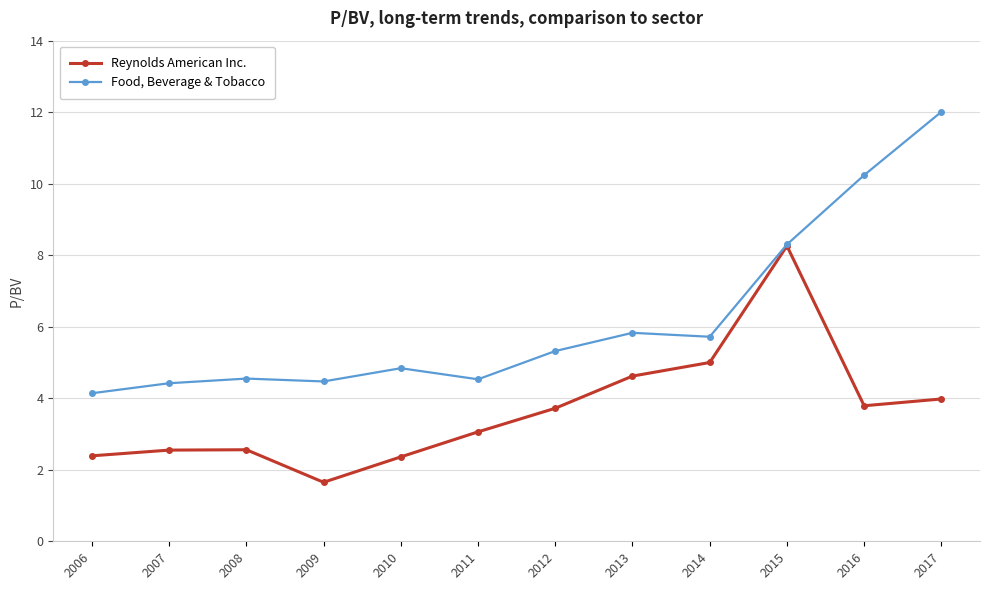

Which series has the largest range (max minus min)?

Food, Beverage & Tobacco